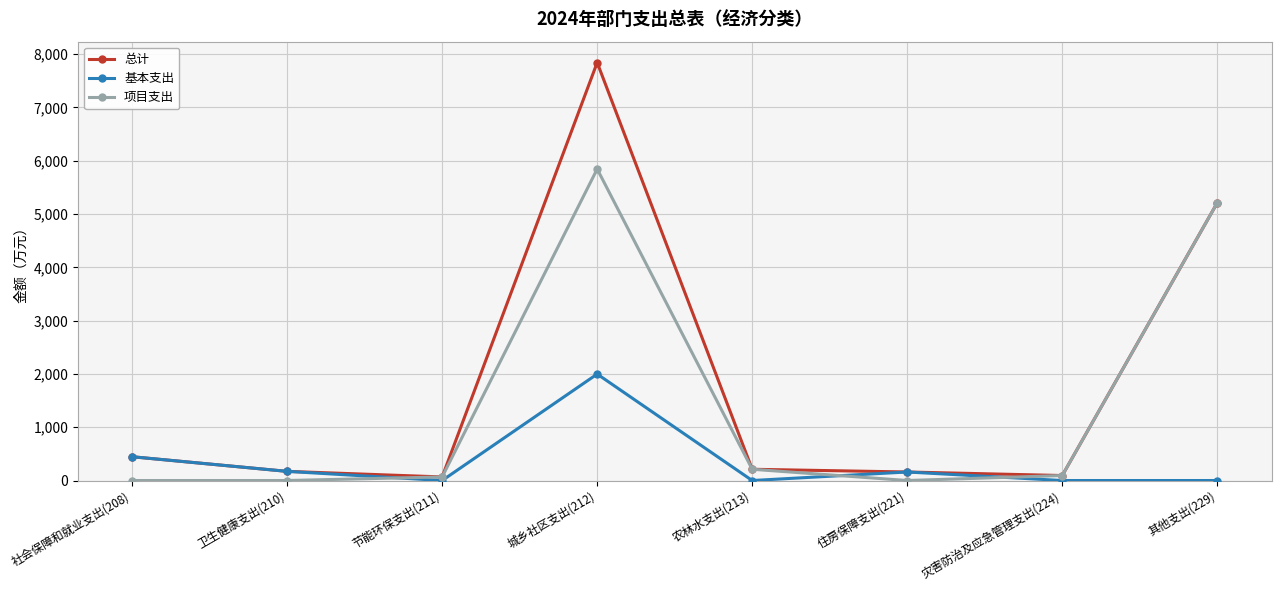

What is the sum of all 项目支出 values?

11426.3